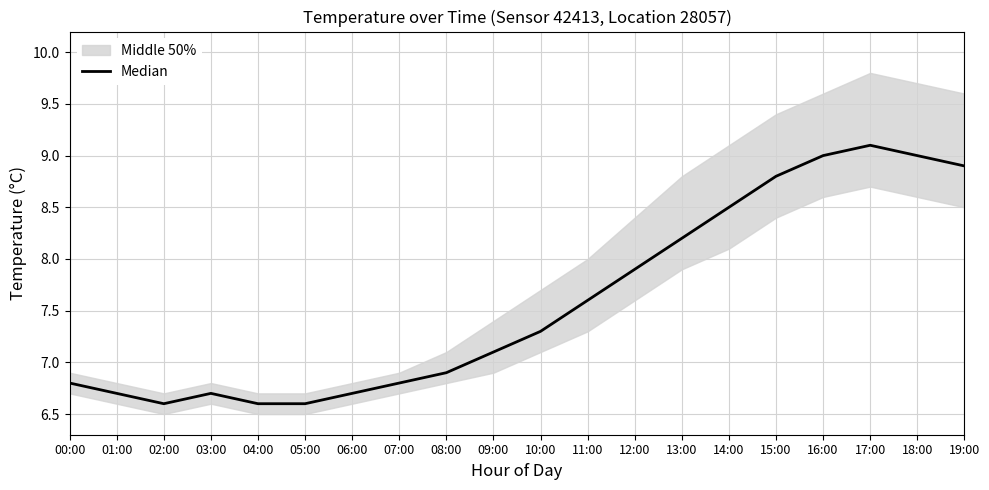

How many data points are above 7?

11